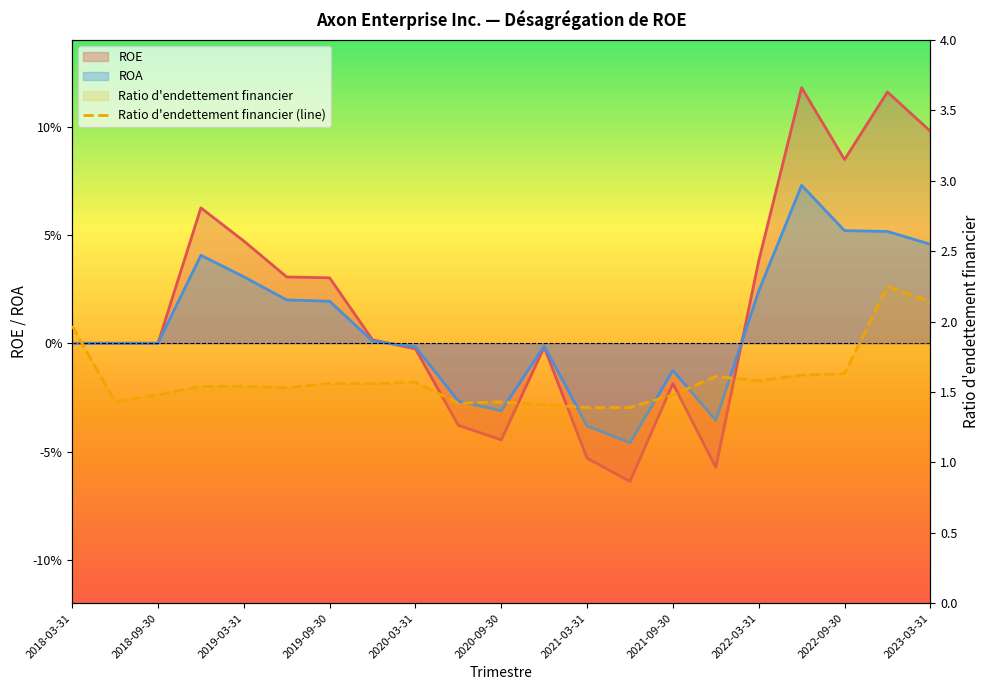

Does the chart have visible grid lines?

No